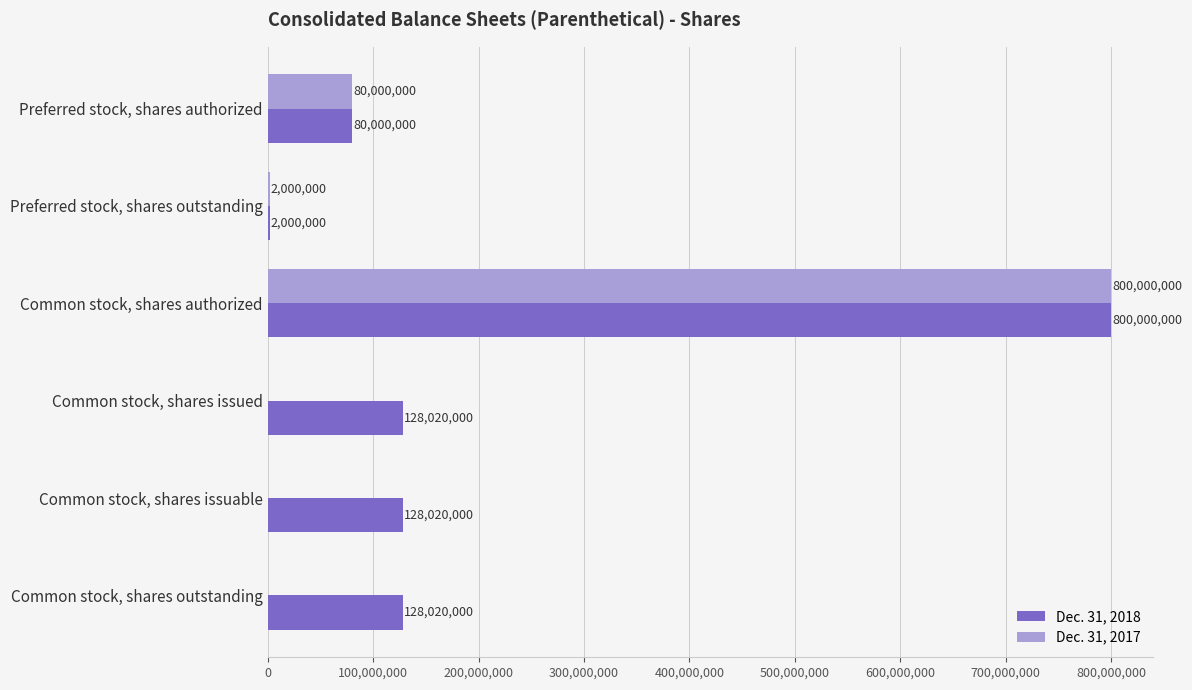

How many series are shown in this chart?

2